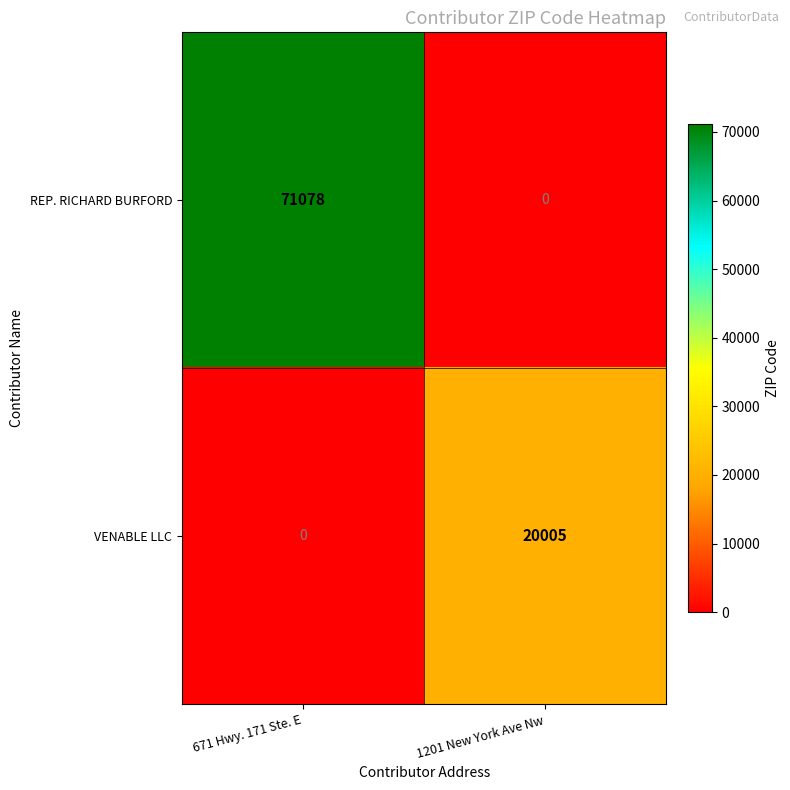

How many categories are shown in the chart?

2